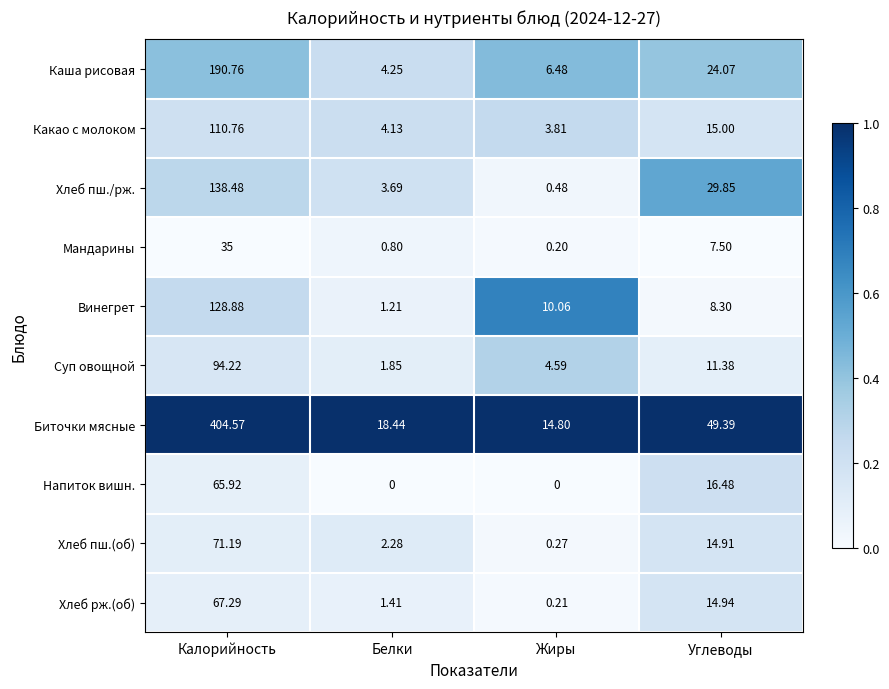

How many data points does each series have?

4